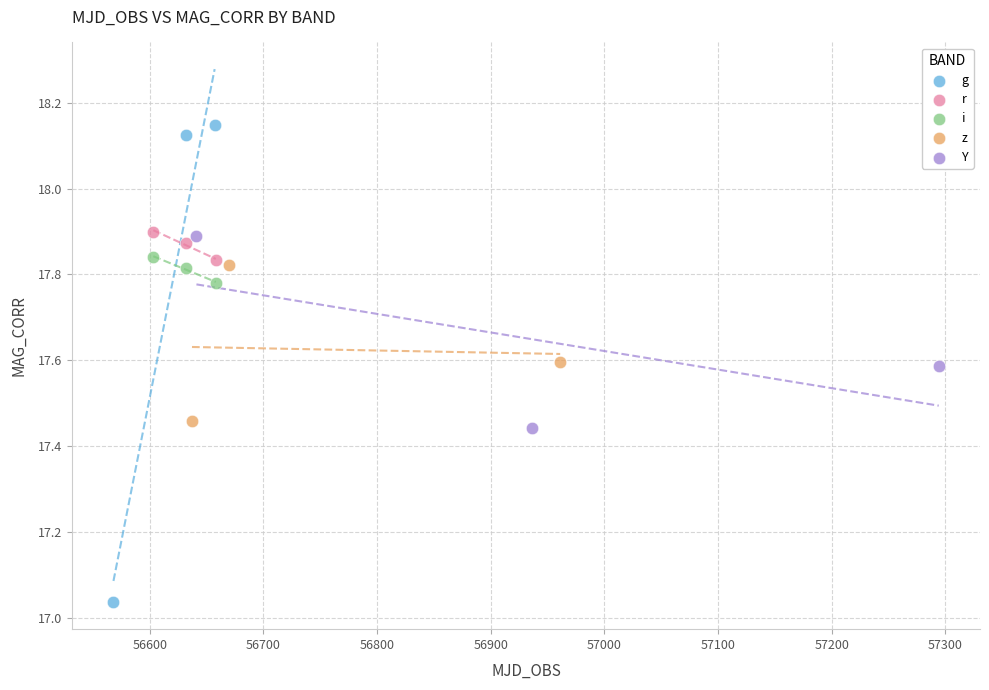

Which series reaches the maximum Y coordinate?

g